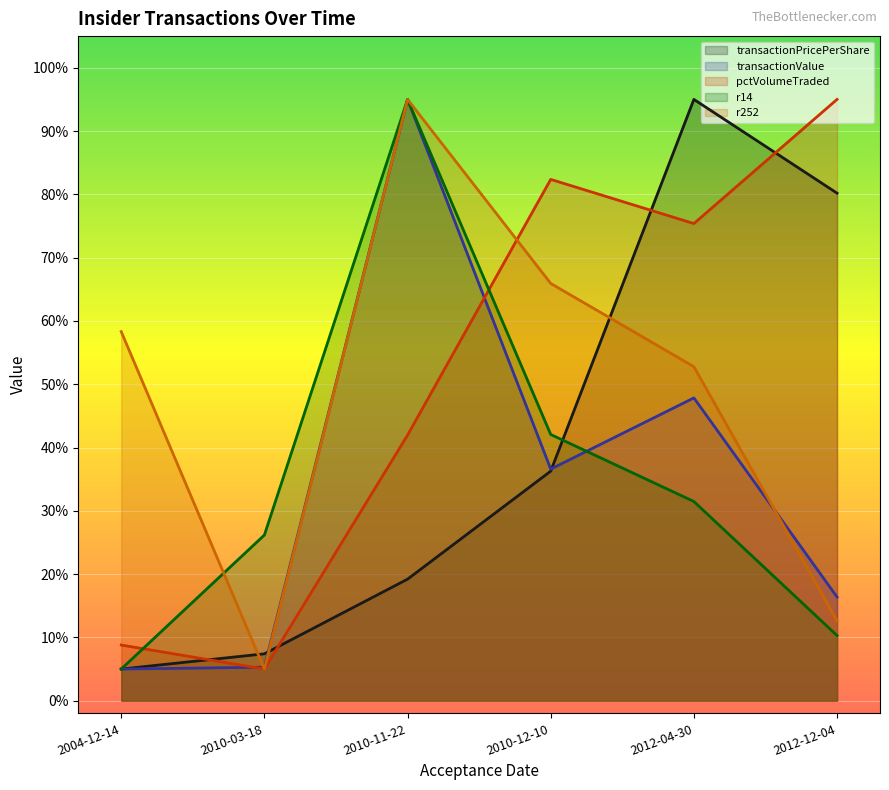

Is it true that r252 equals 73.2 at 2012-04-30?

False